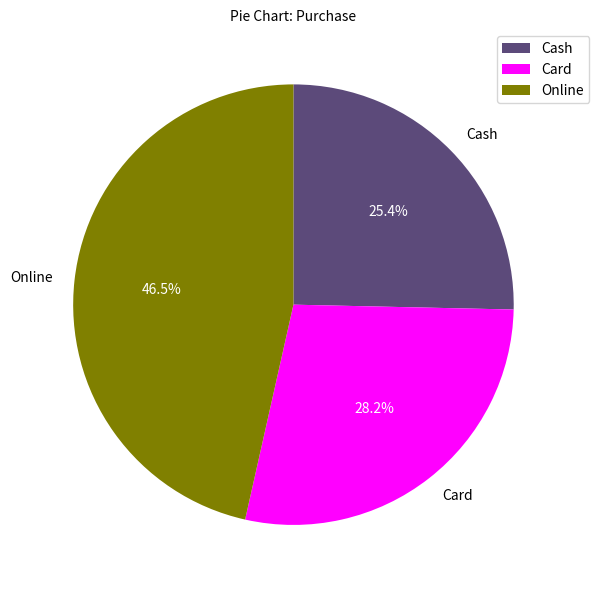

To the nearest percent, what is the combined percentage of Cash and Card?

54%